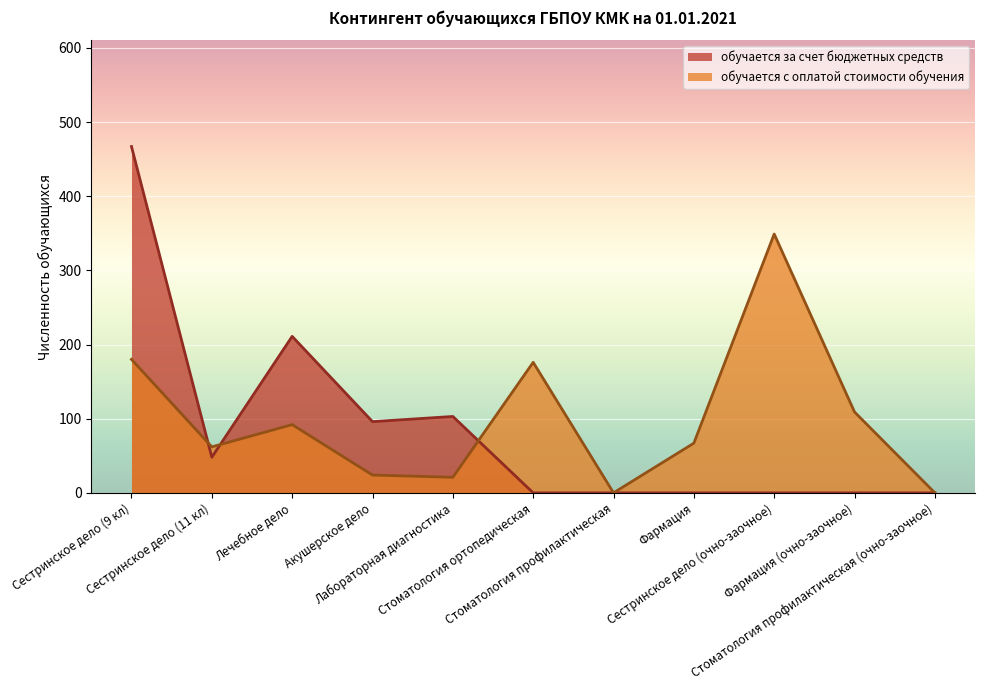

Is the value of обучается за счет бюджетных средств (Итого) at Сестринское дело (очно-заочное) greater than the value of обучается с оплатой стоимости обучения (Итого) at Сестринское дело (11 кл)?

No